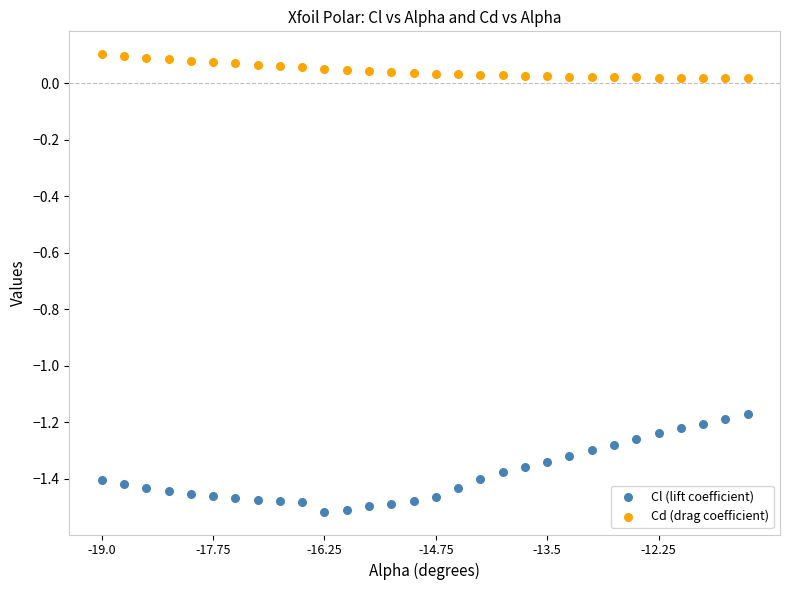

Which series has the widest spread of Y values?

Cl (lift coefficient)